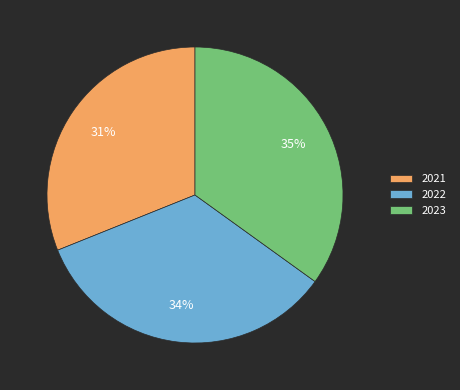

Is there a majority slice in this chart?

No